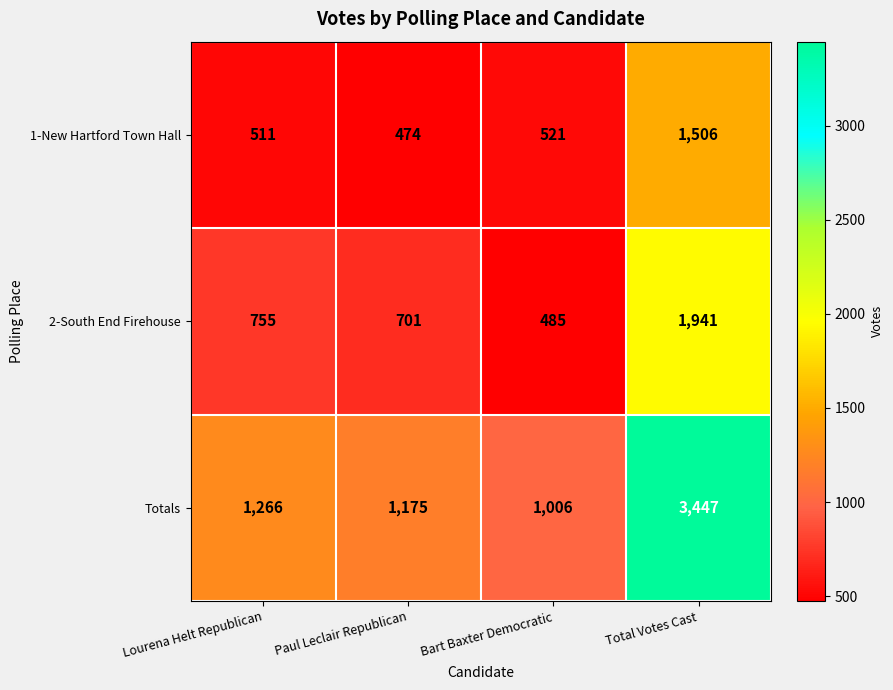

What is the maximum value shown in the chart?

3447